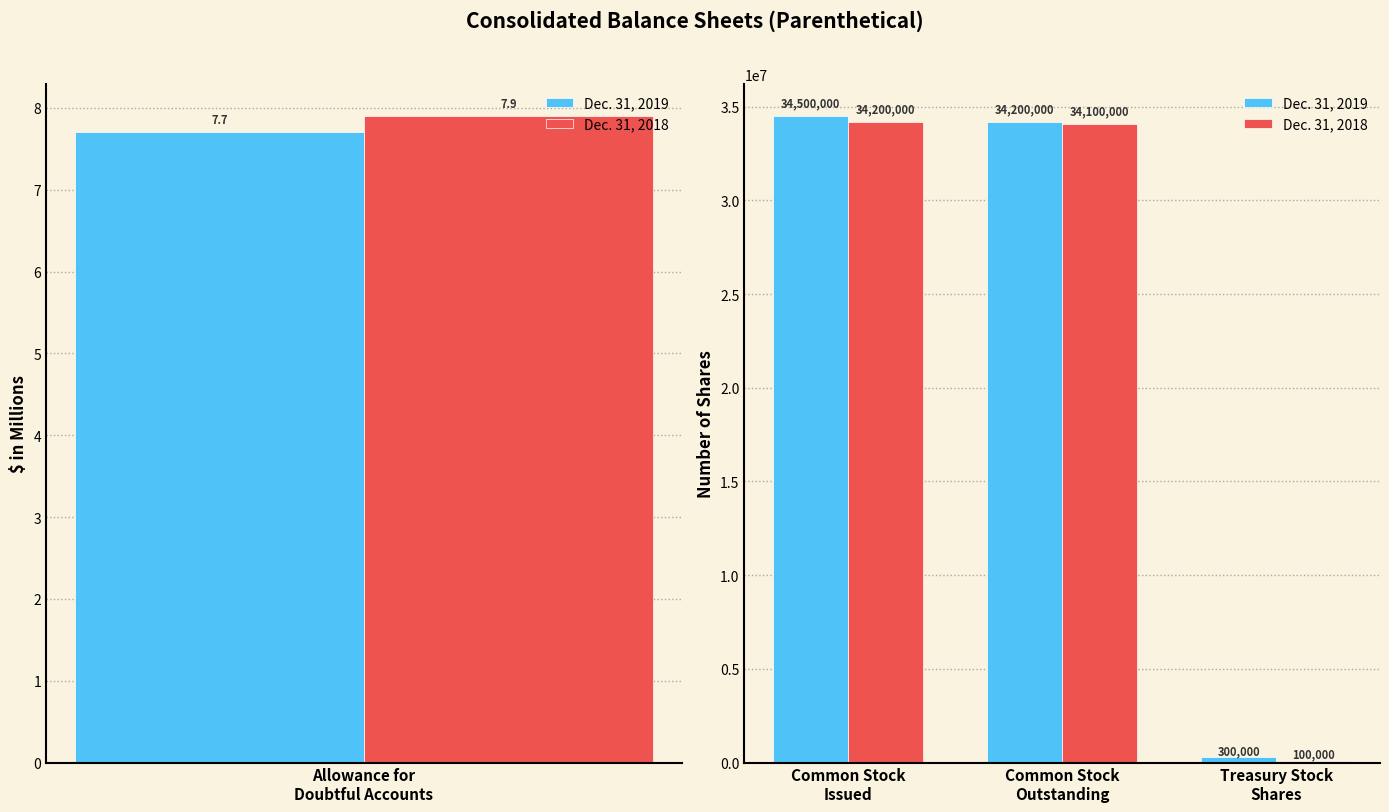

Rank the series by their maximum value, from highest to lowest.

Dec. 31, 2019, Dec. 31, 2018